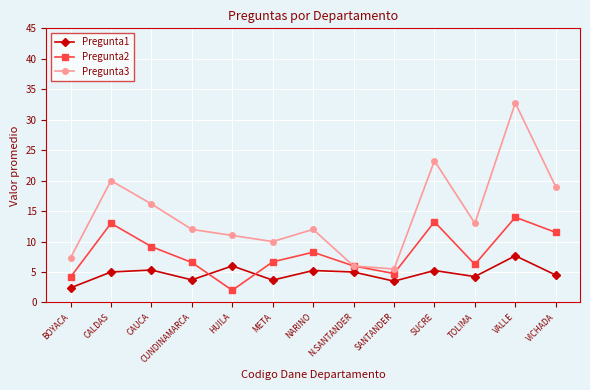

List the series in order of their peak value, highest first.

Pregunta3, Pregunta2, Pregunta1